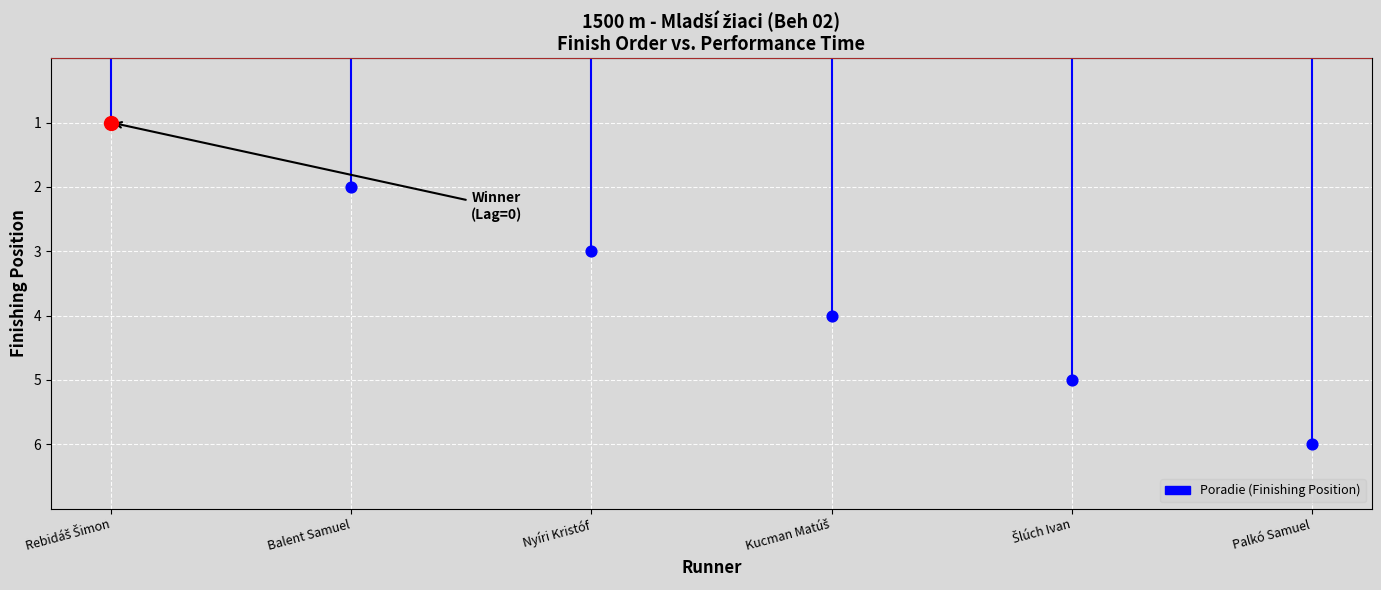

Between Palkó Samuel and Kucman Matúš, which is larger?

Palkó Samuel